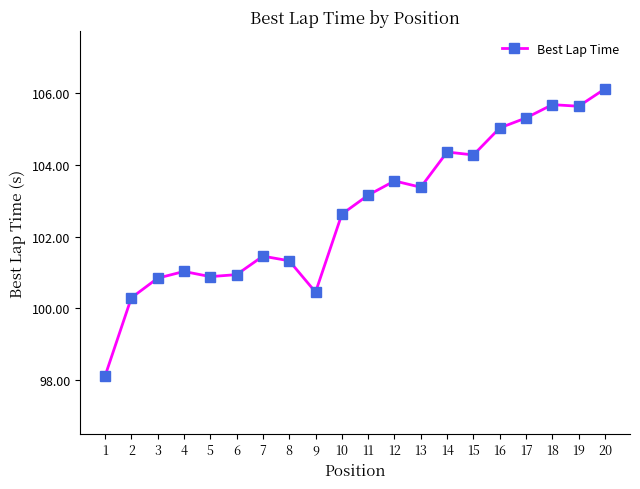

True or false: there are more than 2 points higher than both neighbors.

True